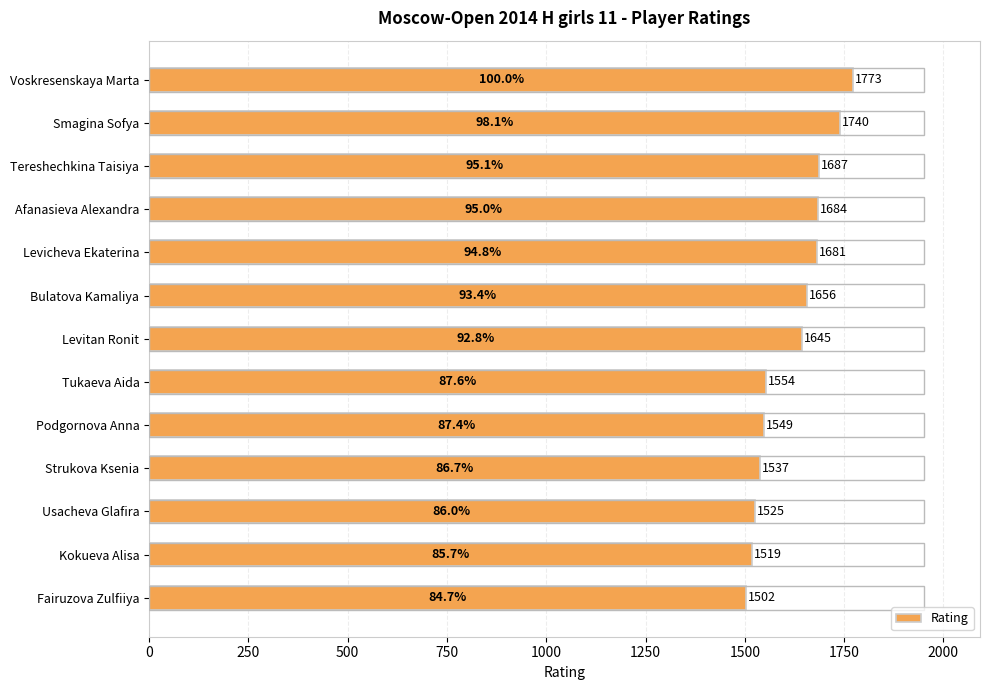

The value at Voskresenskaya Marta is 1773. True or false?

True